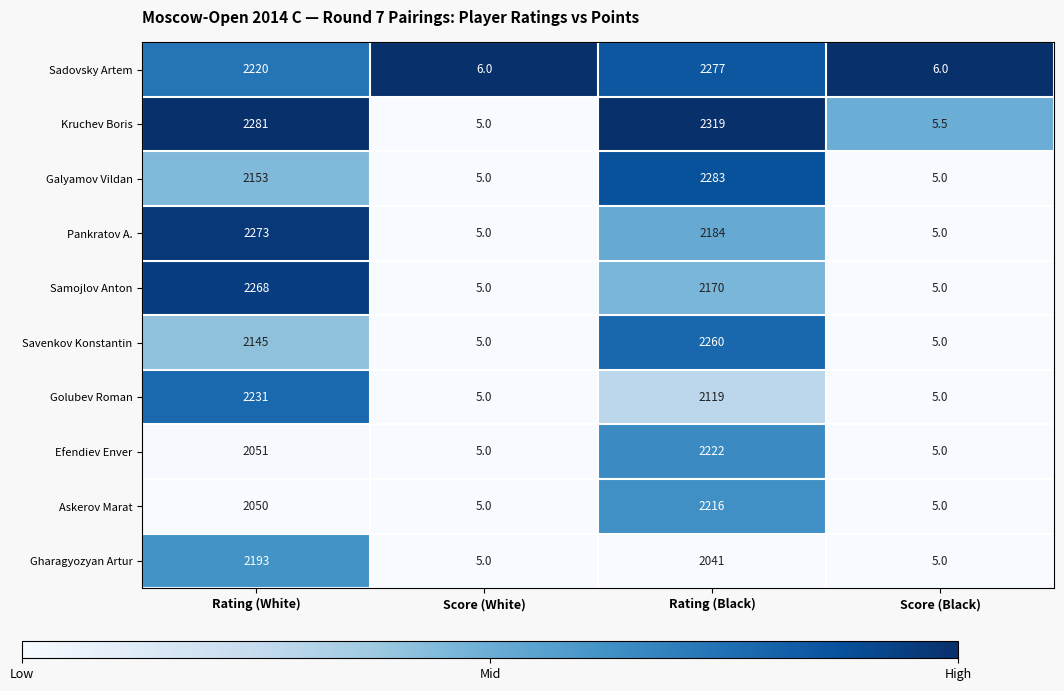

What is the sum of the Pankratov A. values at Rating (Black) and Score (White)?

2189.0